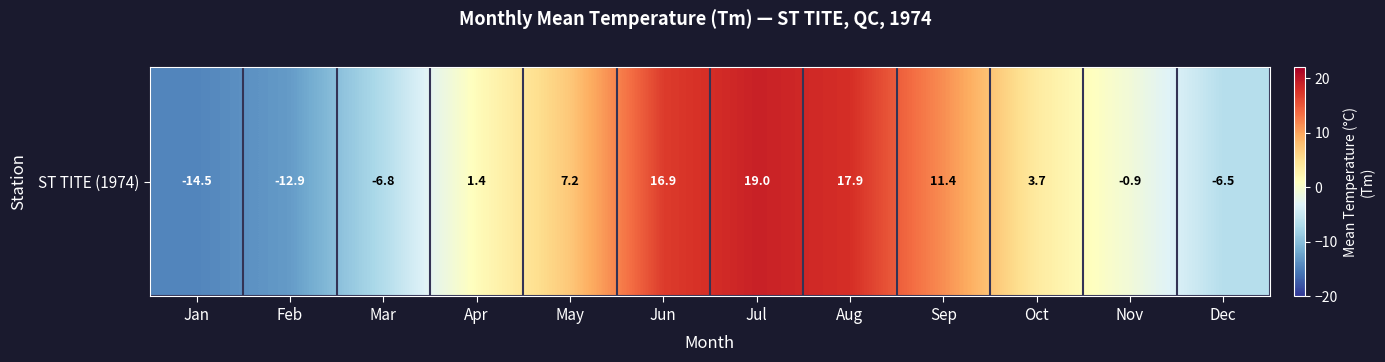

How many values are below zero?

5